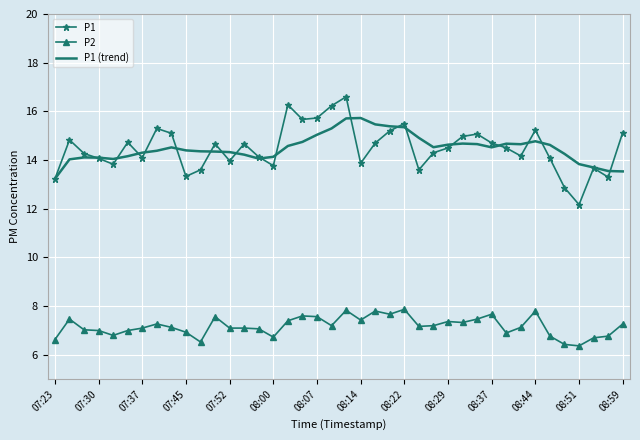

What is the maximum value for P1 (trend)?

15.7